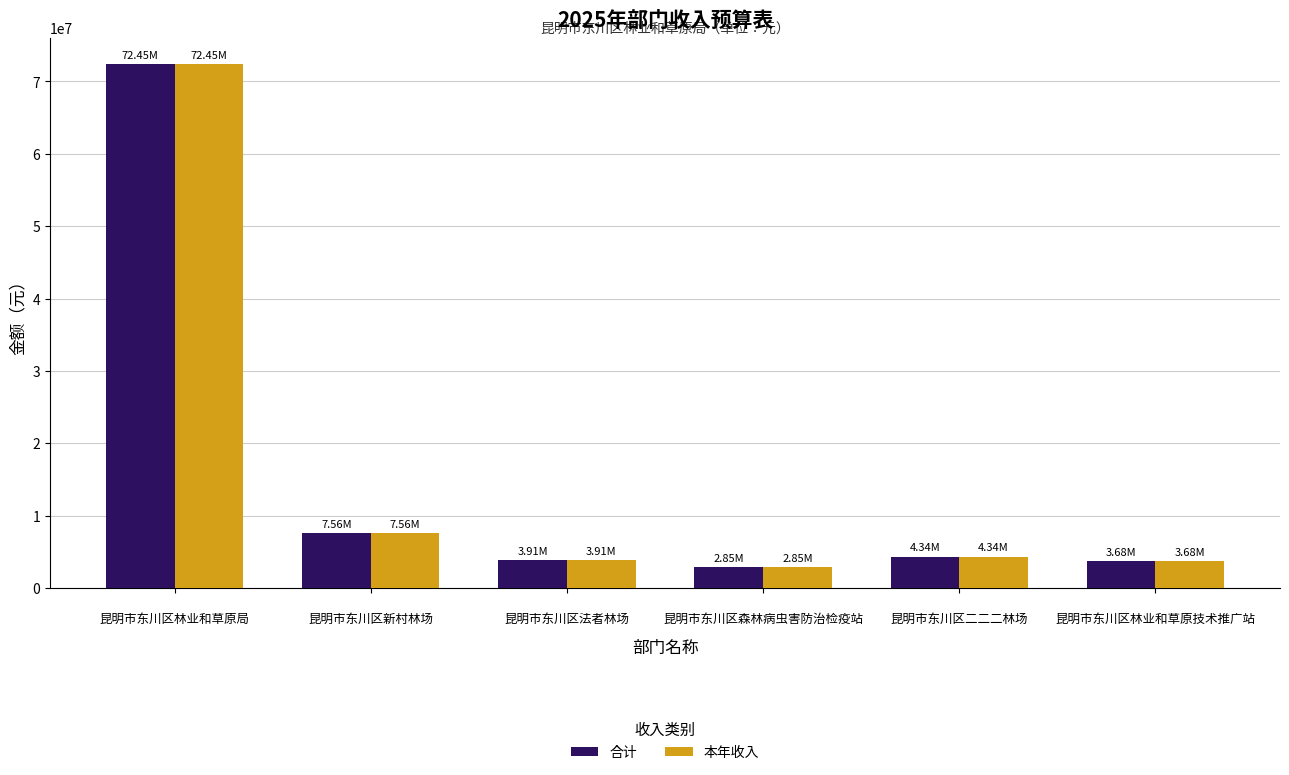

True or false: 本年收入 has a value of 1503167.2 at 
昆明市东川区二二二林场.

False